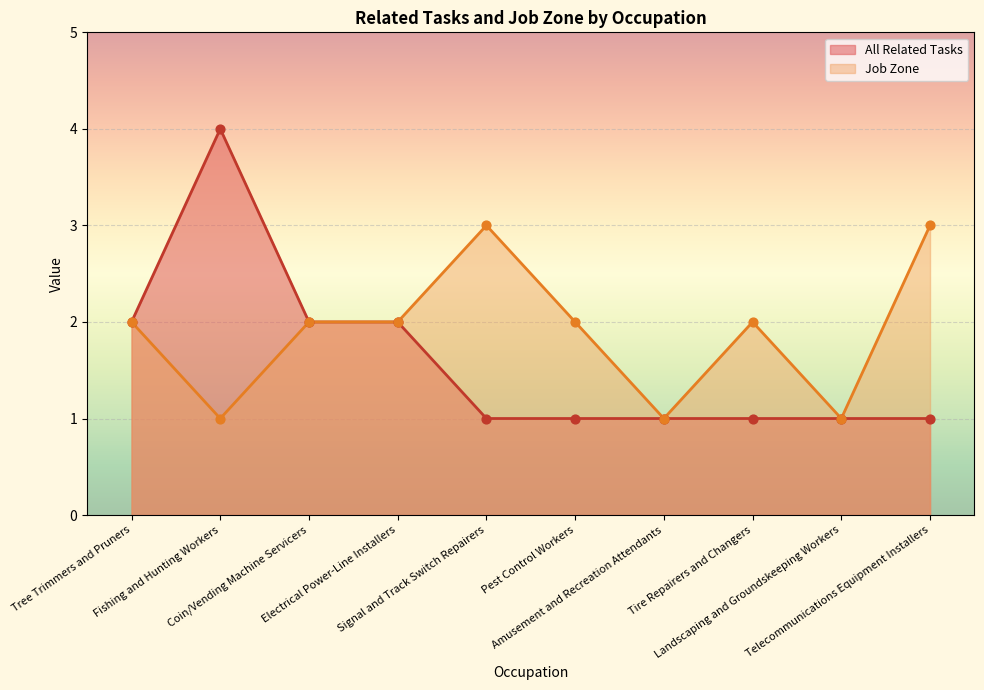

Which series has the largest Y range (max minus min)?

All Related Tasks